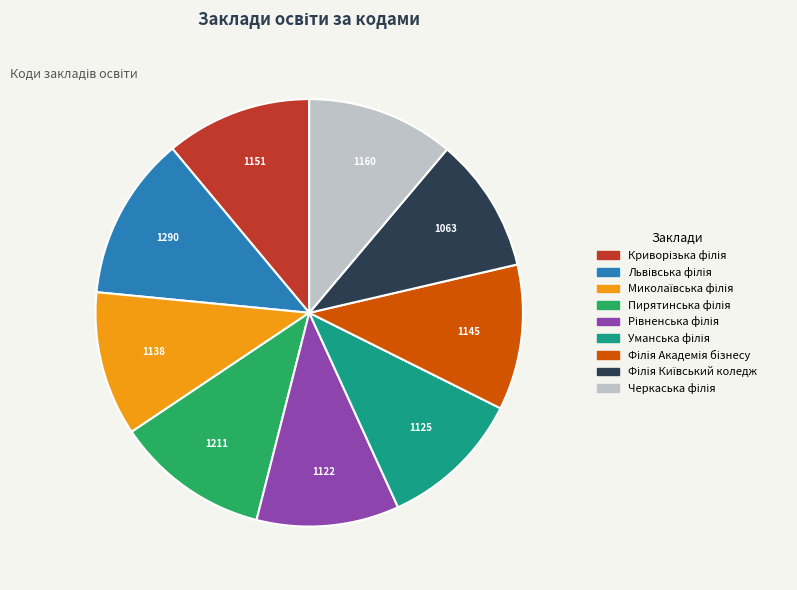

Does any single category account for the majority?

No